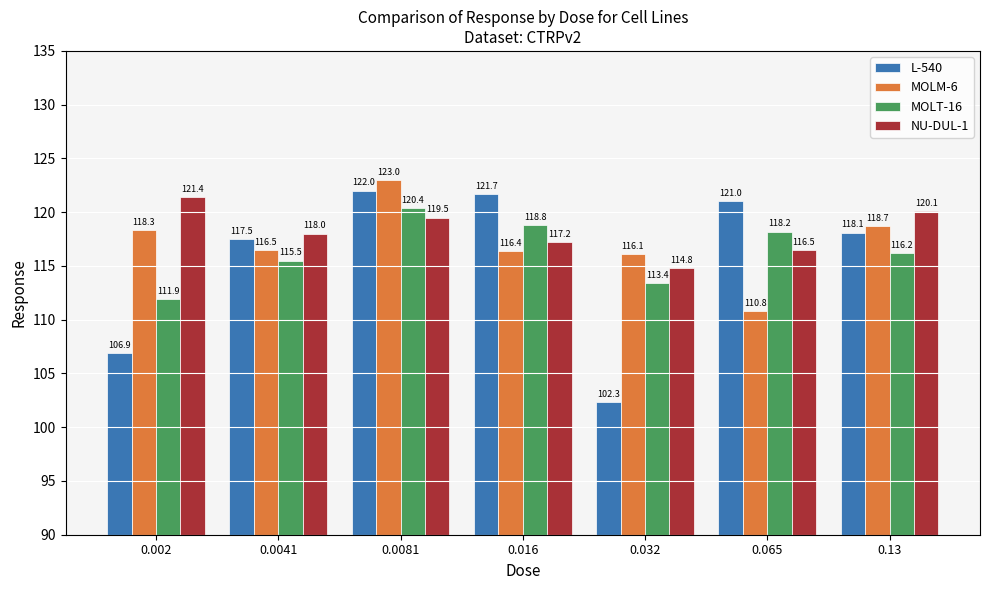

Reading left to right, transcribe all the data shown in this chart.

L-540: 106.9	117.5	122.0	121.7	102.3	121.0	118.1
MOLM-6: 118.3	116.5	123.0	116.4	116.1	110.8	118.7
MOLT-16: 111.9	115.5	120.4	118.8	113.4	118.2	116.2
NU-DUL-1: 121.4	118.0	119.5	117.2	114.8	116.5	120.1